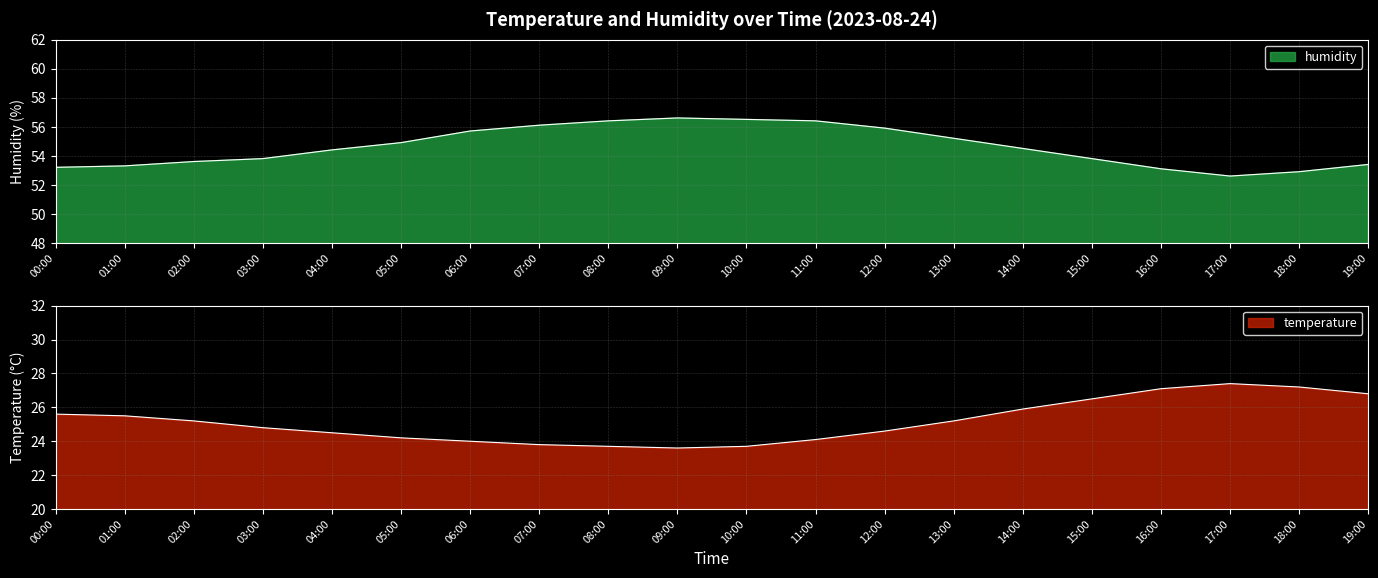

Reading left to right, transcribe all the data shown in this chart.

temperature: 25.6	25.5	25.2	24.8	24.5	24.2	24.0	23.8	23.7	23.6	23.7	24.1	24.6	25.2	25.9	26.5	27.1	27.4	27.2	26.8
humidity: 53.2	53.3	53.6	53.8	54.4	54.9	55.7	56.1	56.4	56.6	56.5	56.4	55.9	55.2	54.5	53.8	53.1	52.6	52.9	53.4